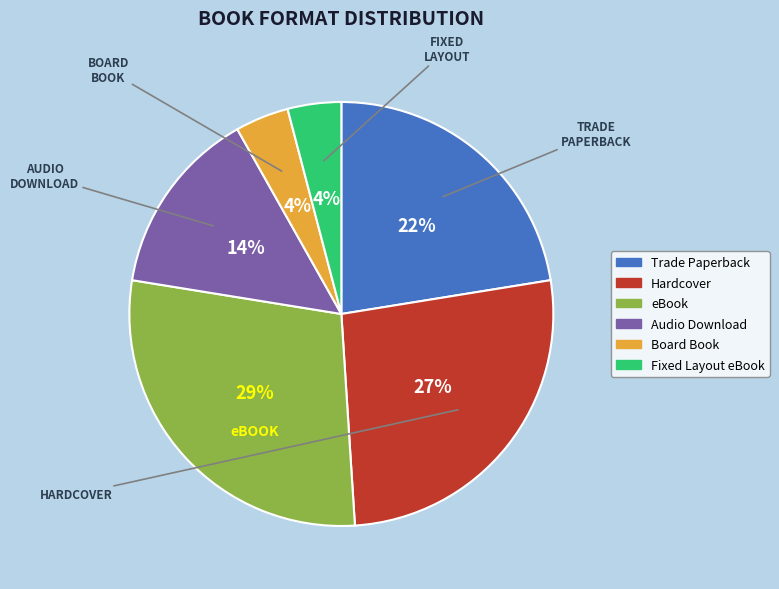

Do Hardcover and Fixed Layout eBook together represent more than half of the pie?

No